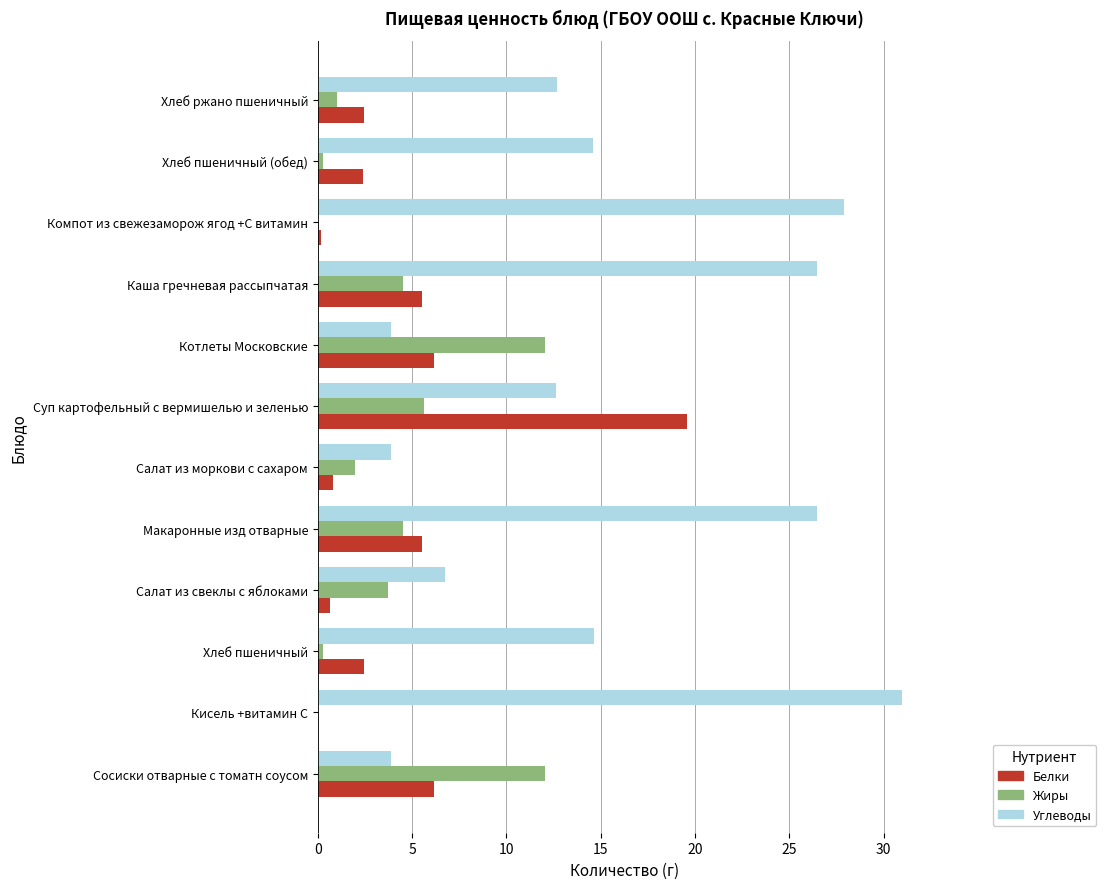

The Белки series shows 7.0 at Суп картофельный с вермишелью и зеленью. True or false?

False